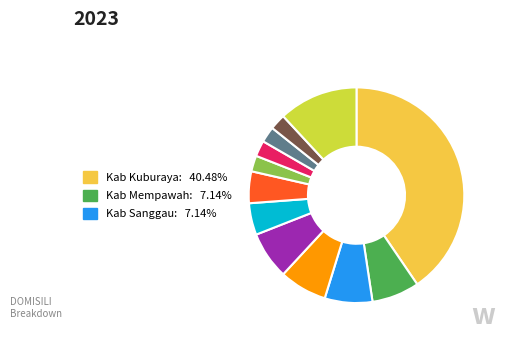

Does any single category account for the majority?

No